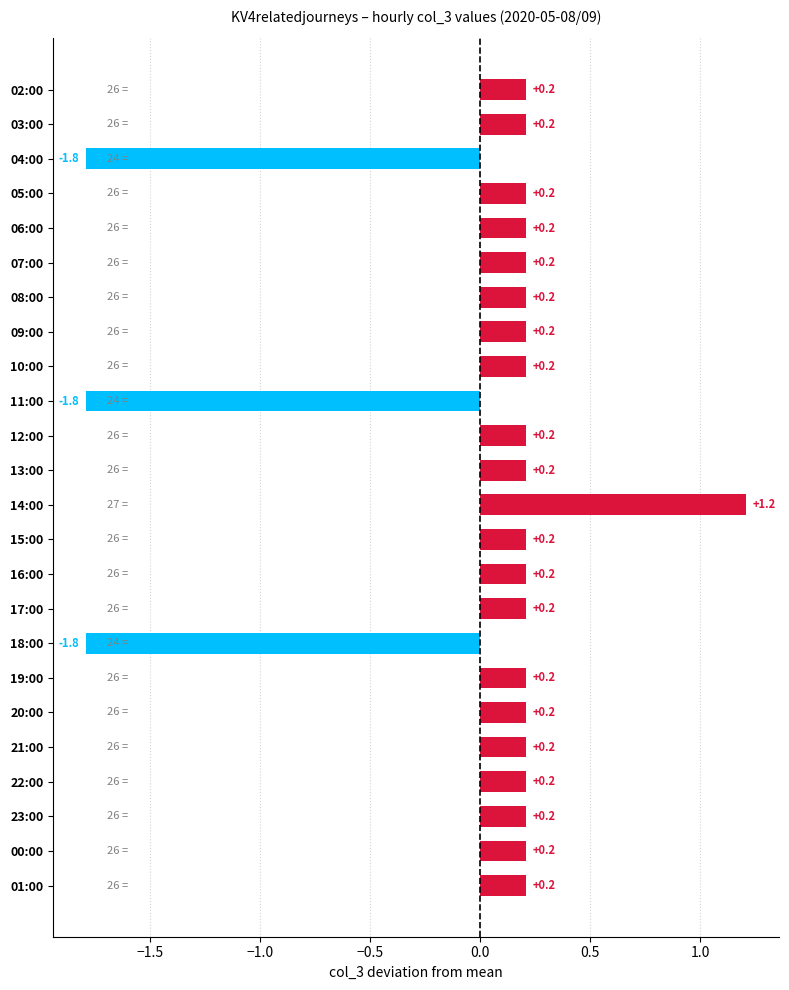

True or false: the data shows 0.2 at 23:00.

True